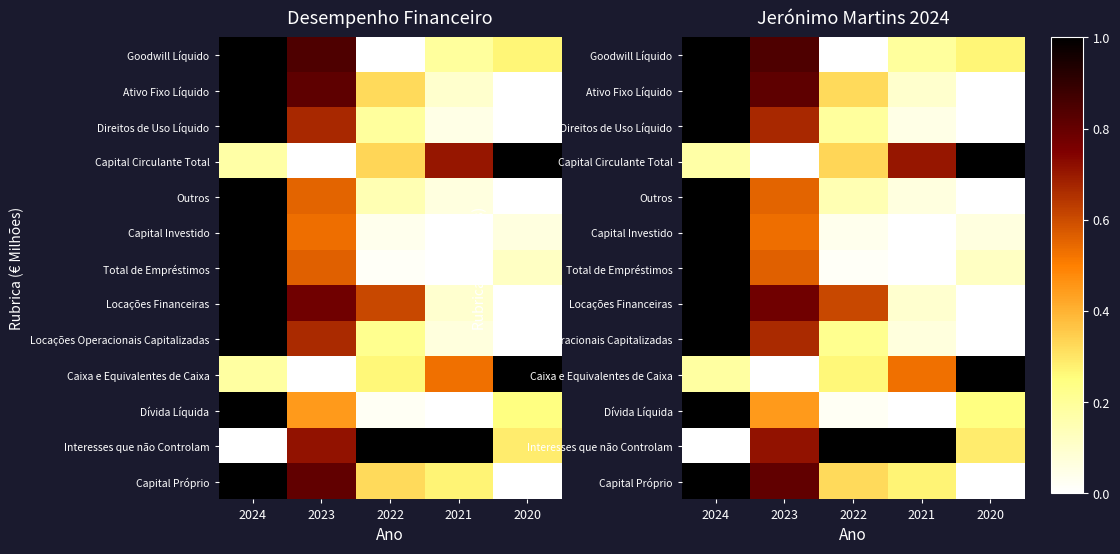

True or false: Locações Operacionais Capitalizadas has a value of 0.7 at 2023.

True